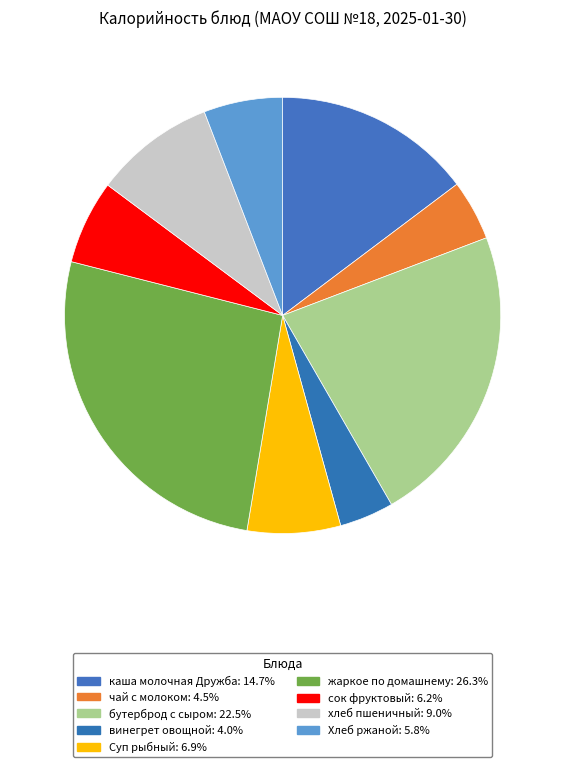

What portion of the pie excludes чай с молоком?

95.5%